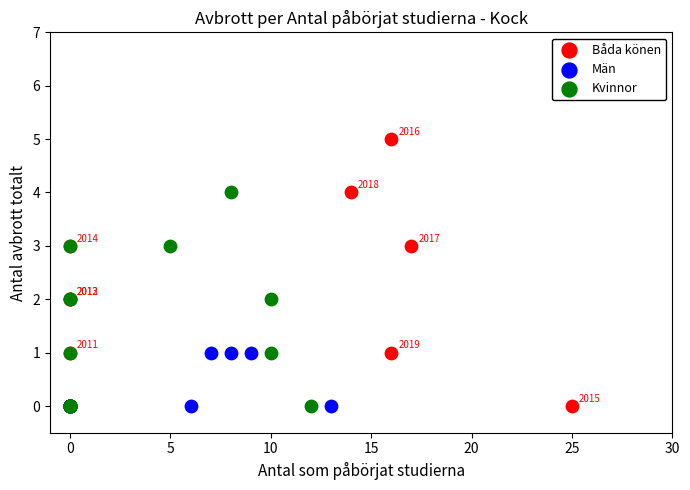

Which series contains the highest Y value?

Båda könen